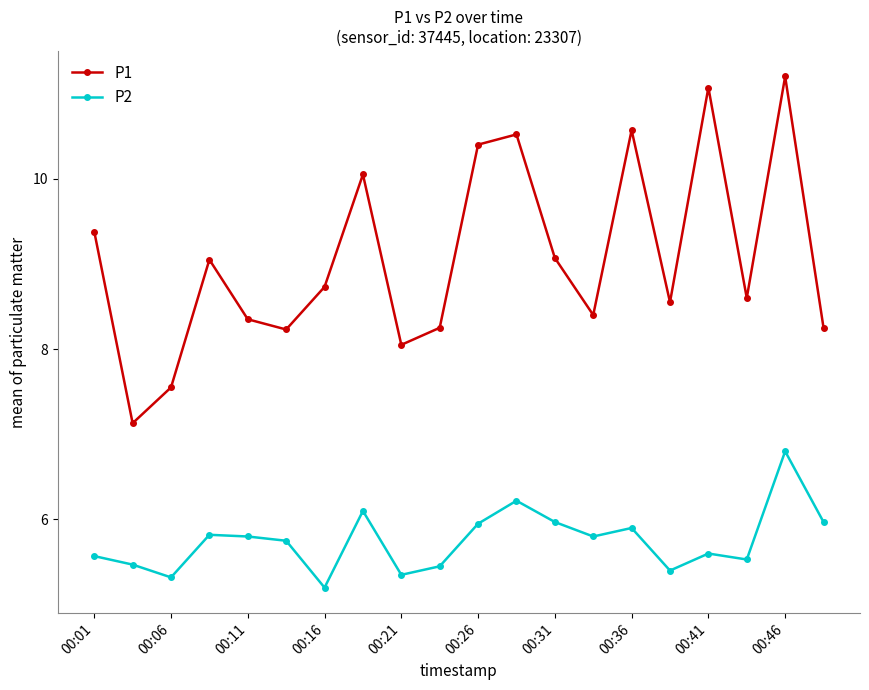

What is the maximum value for P2?

6.8